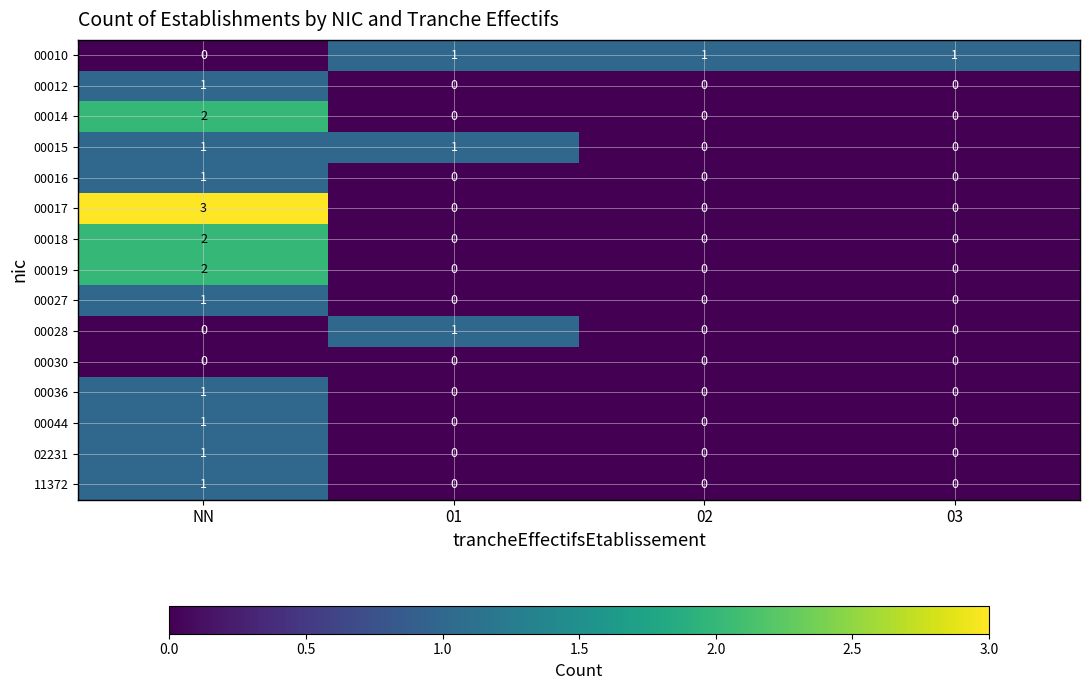

Count the 00016 values in the range 0 to 1.

4